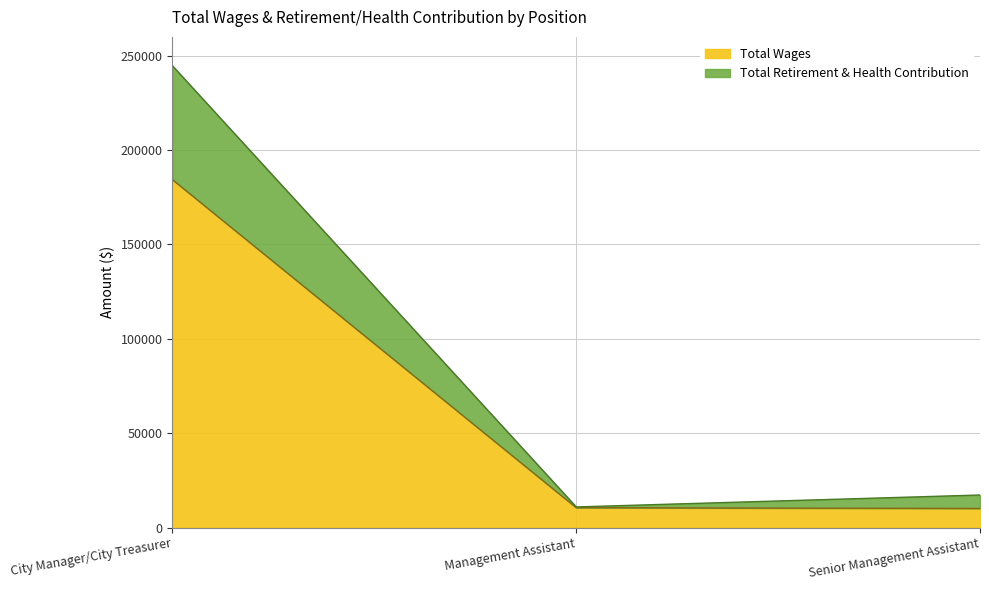

What is the average value of the Total Retirement & Health Contribution series?

90948